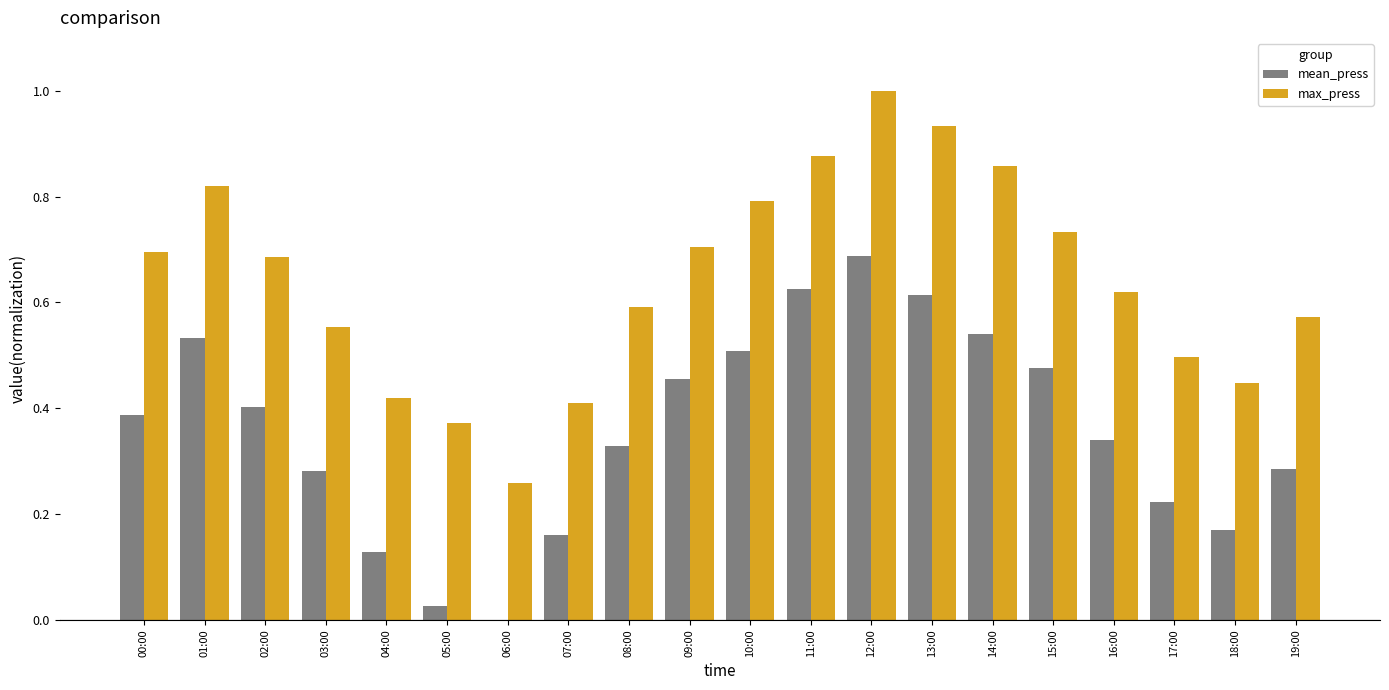

What are all the series names shown in the legend?

mean_press, max_press